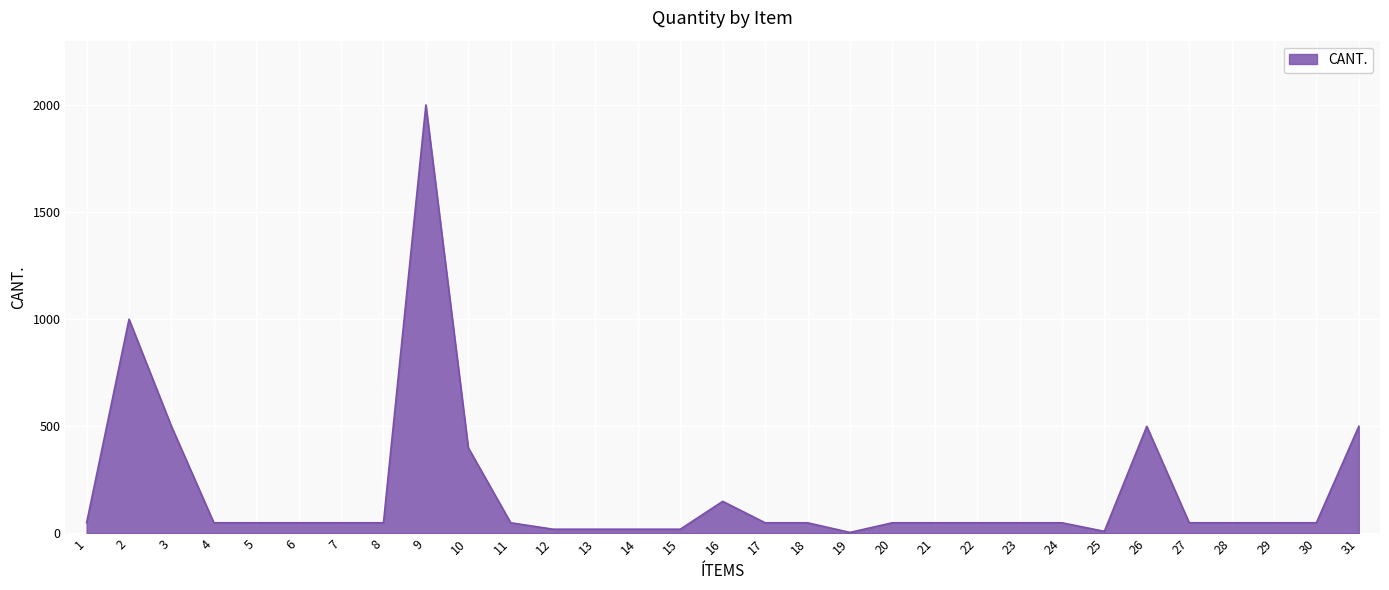

How many lines are shown in the chart?

1